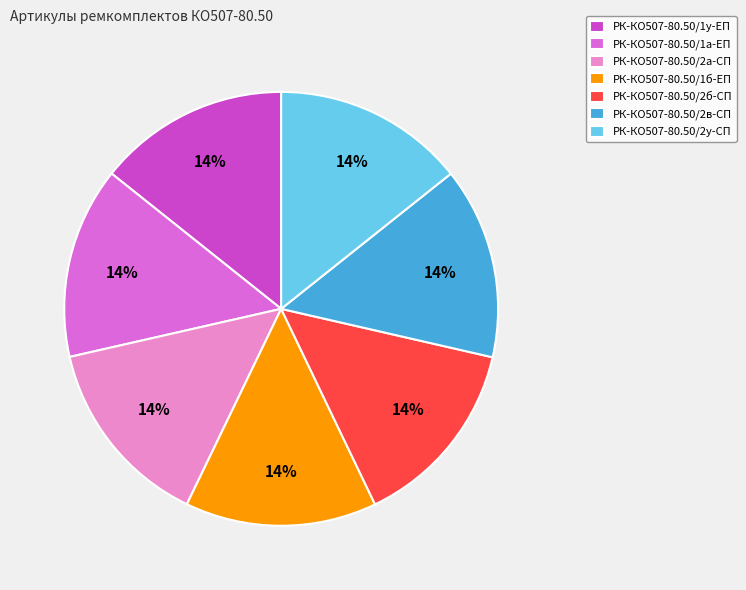

Is РК-КО507-80.50/2у-СП the majority of the pie?

No